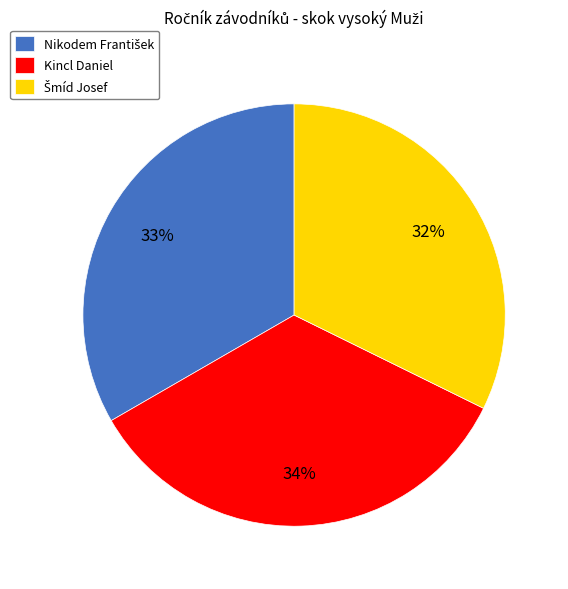

Is Kincl Daniel the majority of the pie?

No